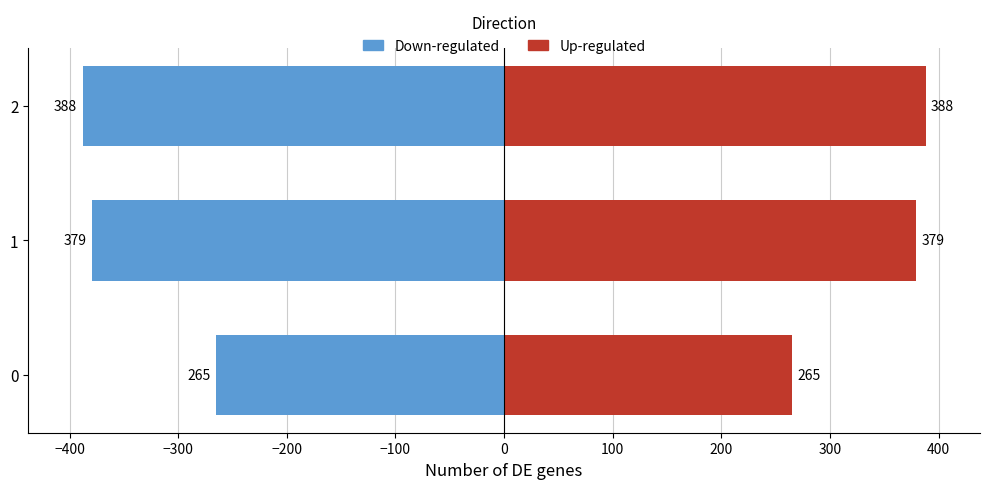

What is the difference between the maximum and second lowest values in the Up-regulated series?

9